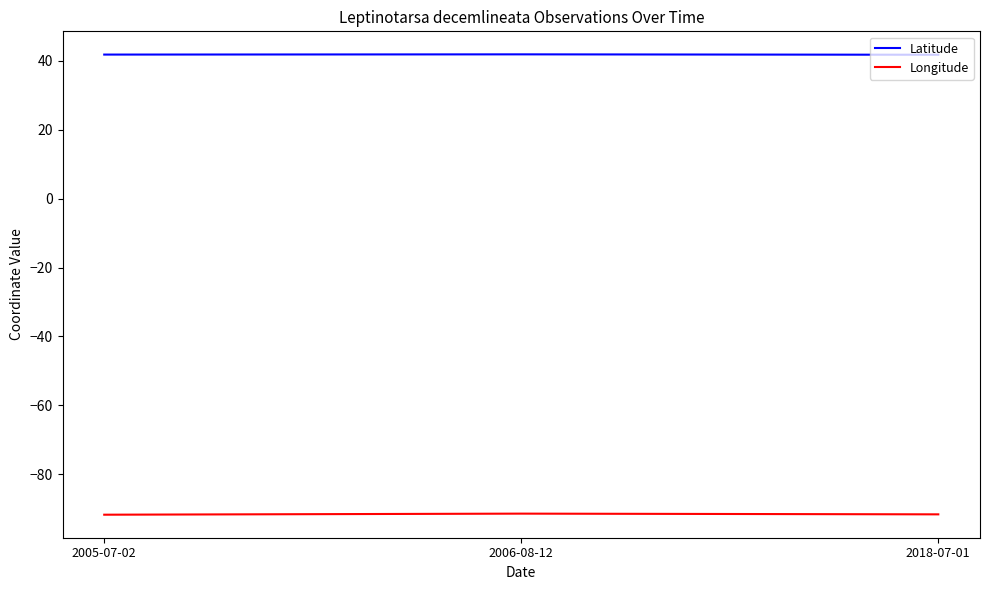

What is the difference between the highest and lowest values at 2005-07-02?

133.5